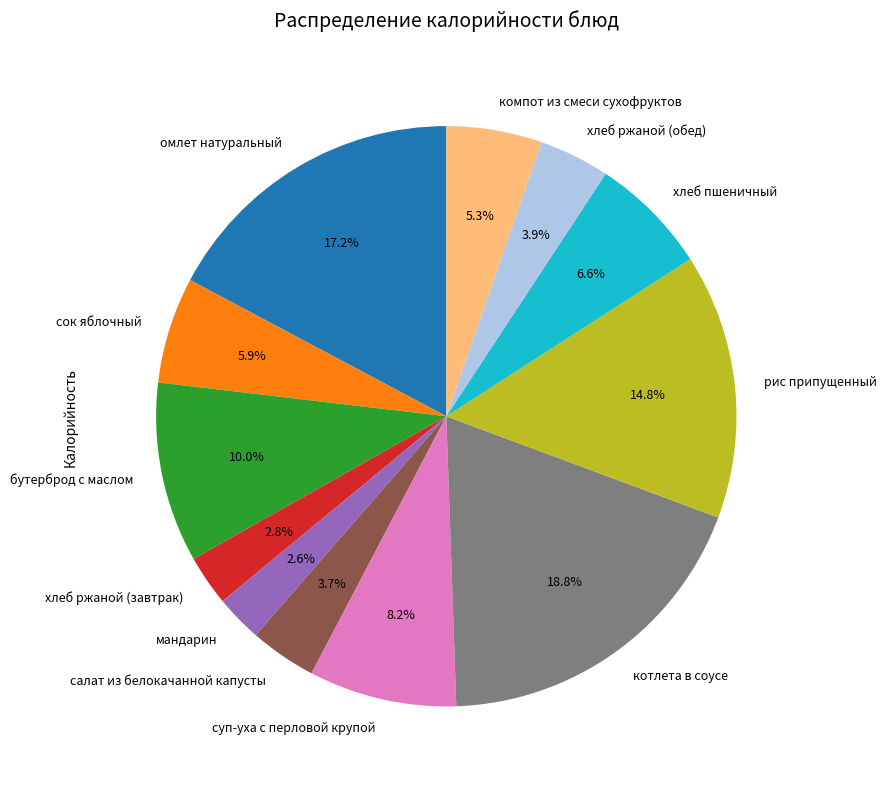

What percentage is the хлеб ржаной (завтрак) slice, to the nearest percent?

3%